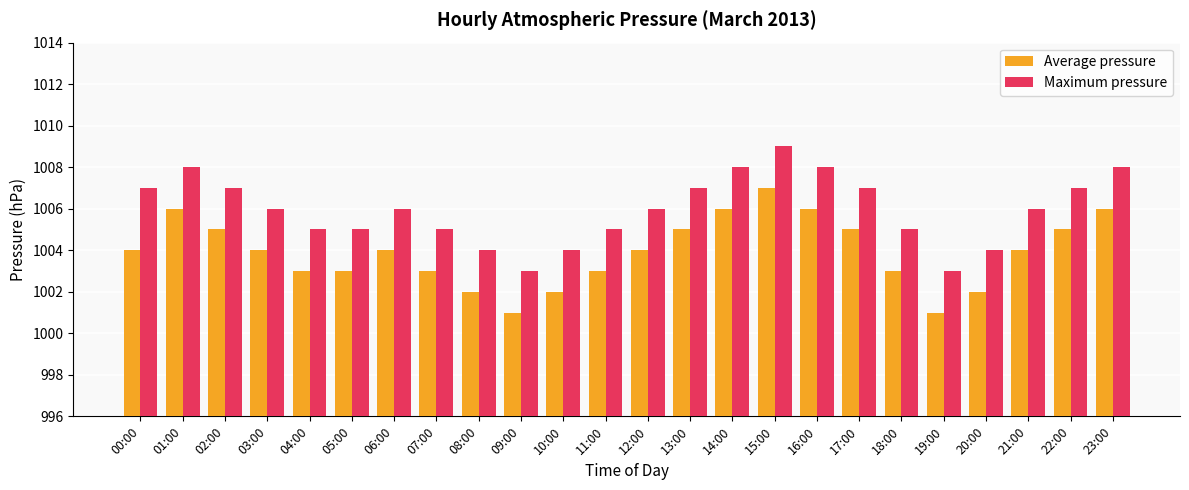

Rank the series by their average value, from lowest to highest.

Average pressure, Maximum pressure